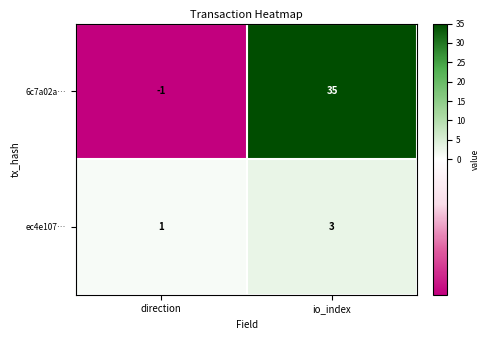

What is the greatest value displayed?

35